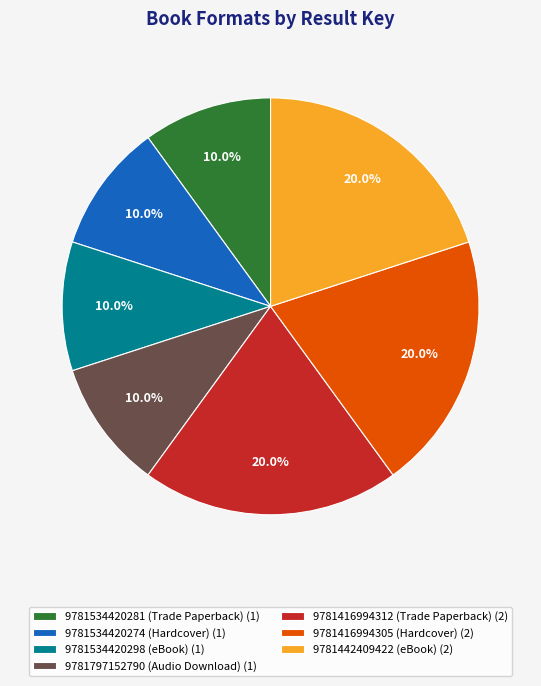

How many segments does this pie chart have?

7